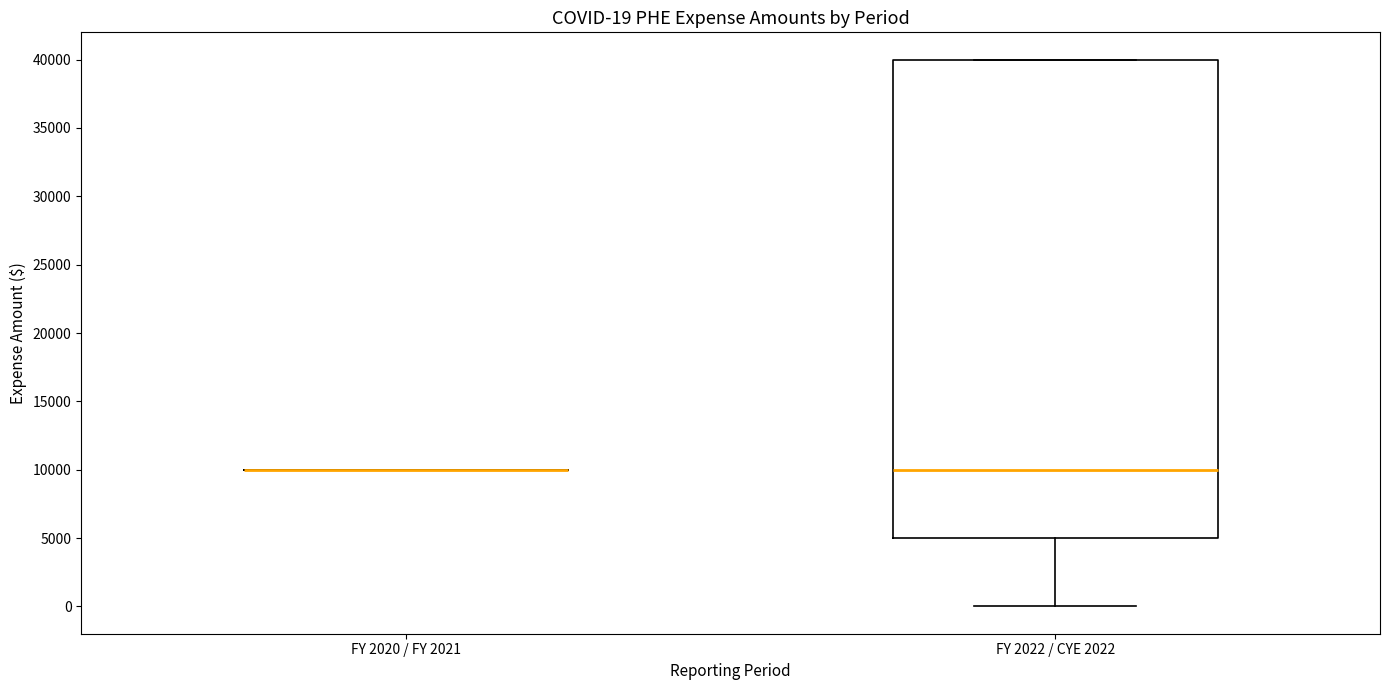

Comparing the boxes themselves (not the whiskers), which one is the tallest?

FY 2022 / CYE 2022